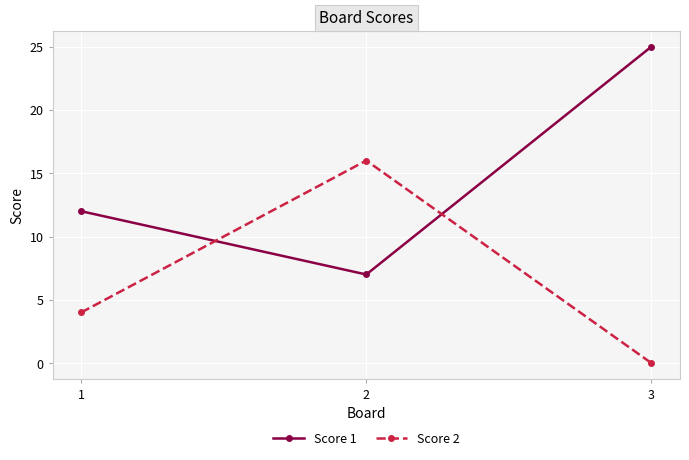

Which series changed the most between 1 and 2?

Score 2